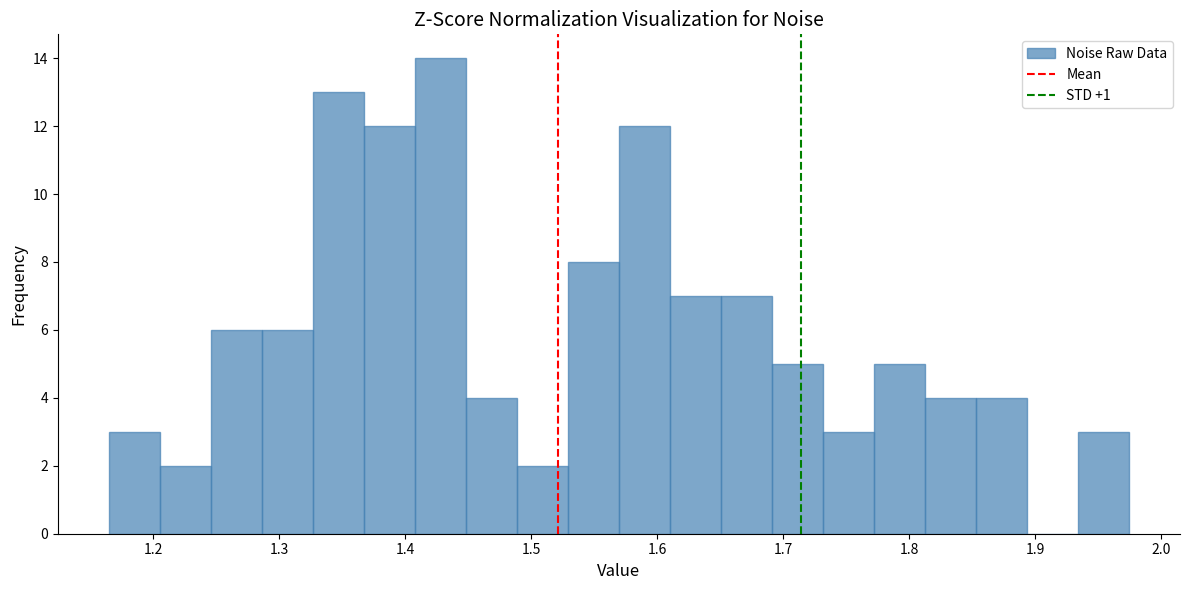

Over which range of the x-axis is the bar tallest?

1.41 to 1.45